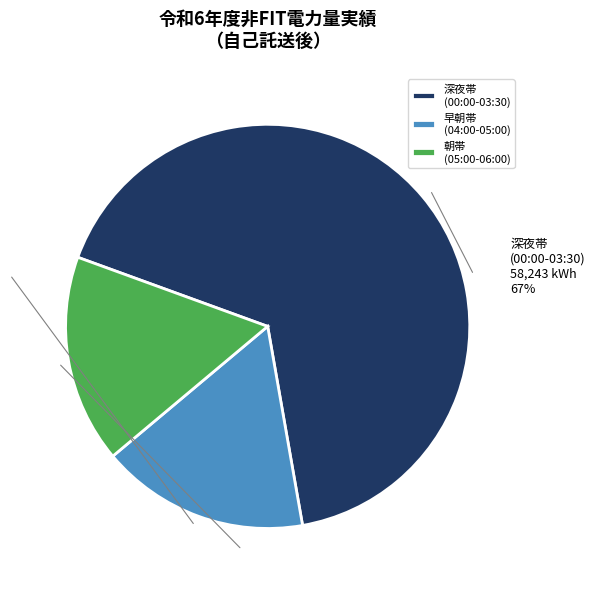

Do 深夜帯 (00:00-03:30) and 早朝帯 (04:00-05:00) together represent more than half of the pie?

Yes